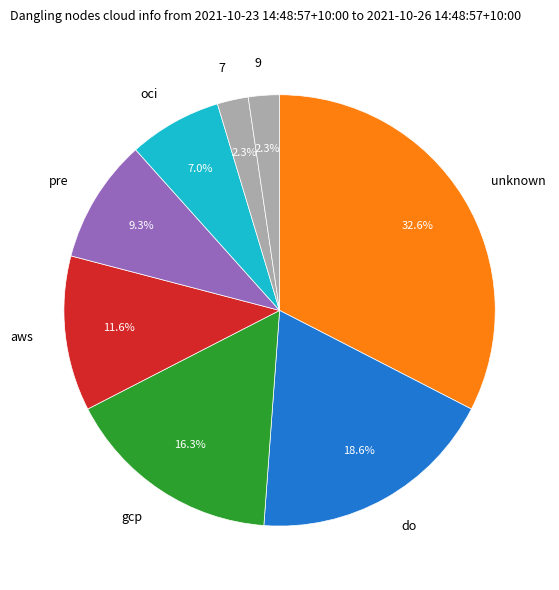

How many slices are in this pie chart?

8